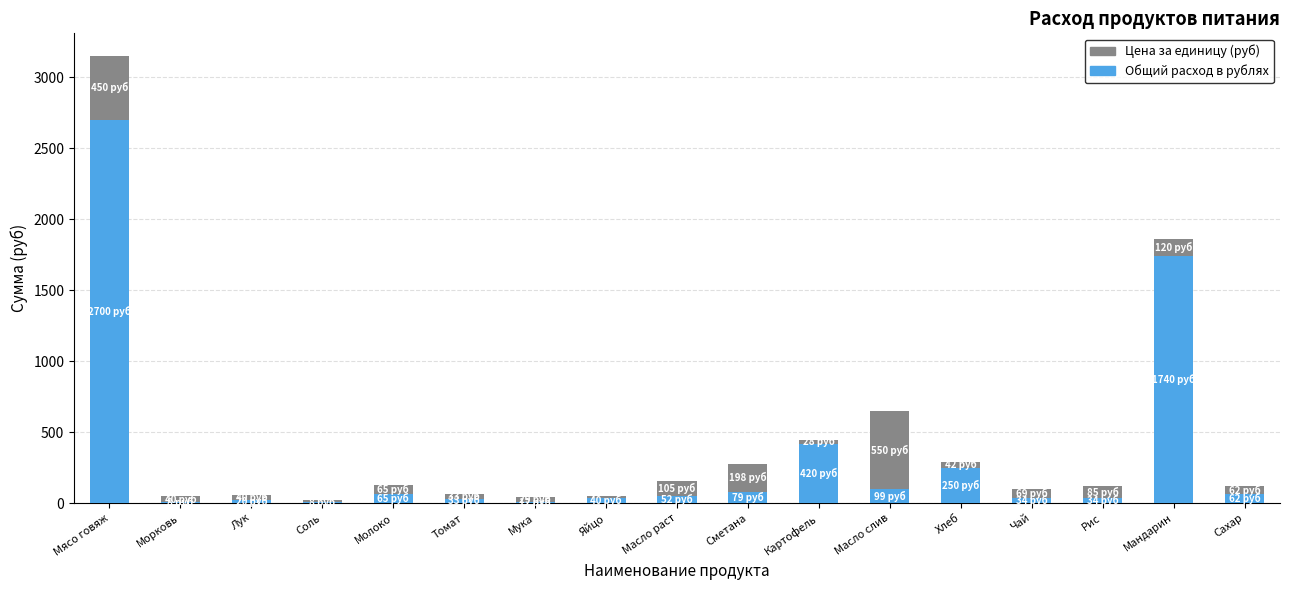

What is the total value across all series at Мандарин?

1860.0